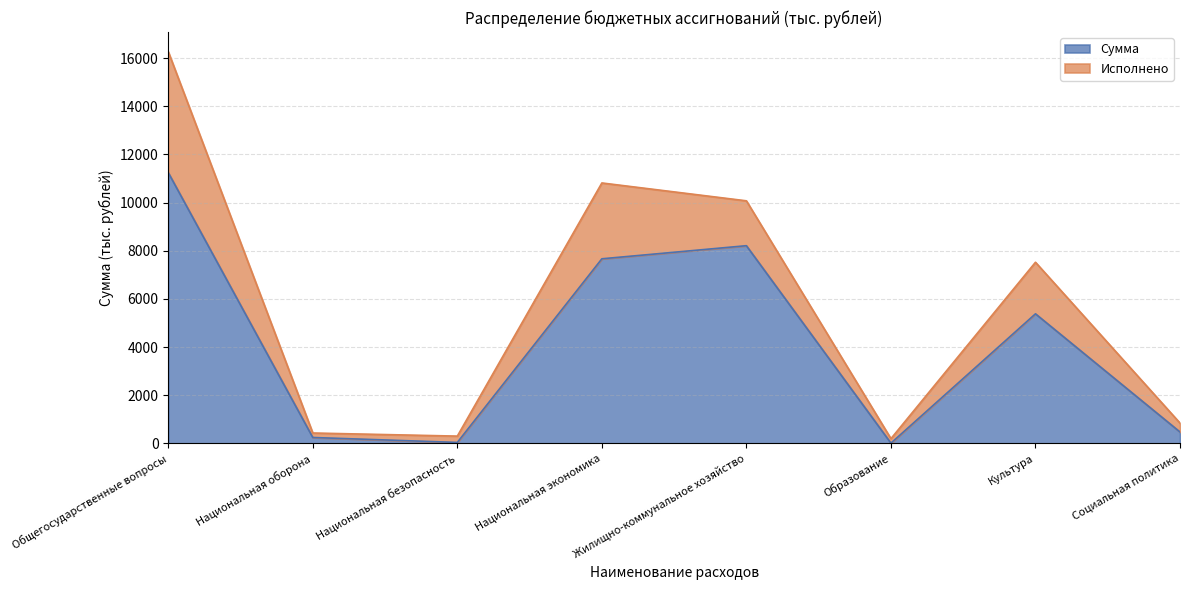

Reading right to left, transcribe all the data shown in this chart.

473.0	5381.4	10.0	8210.8	7666.5	40.0	245.3	11248.6